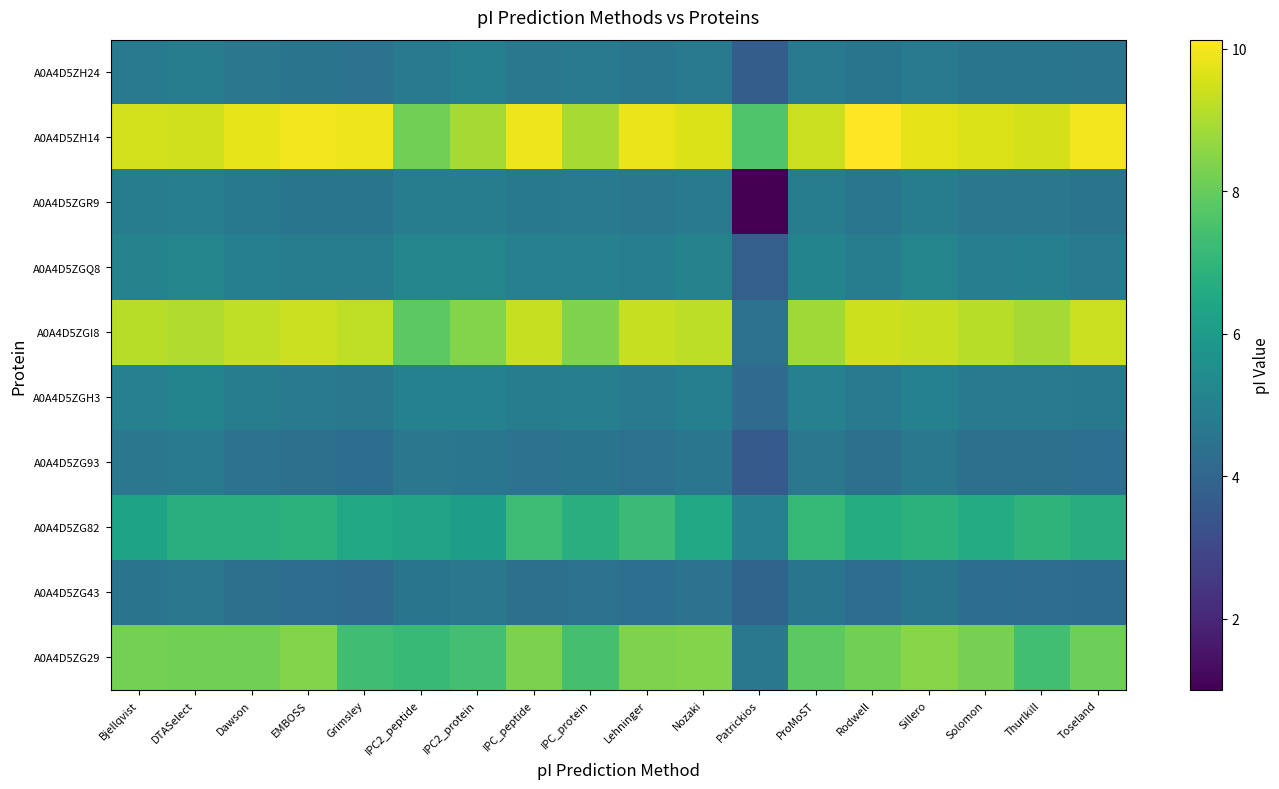

What is the difference between the highest and lowest values at ProMoST?

4.9